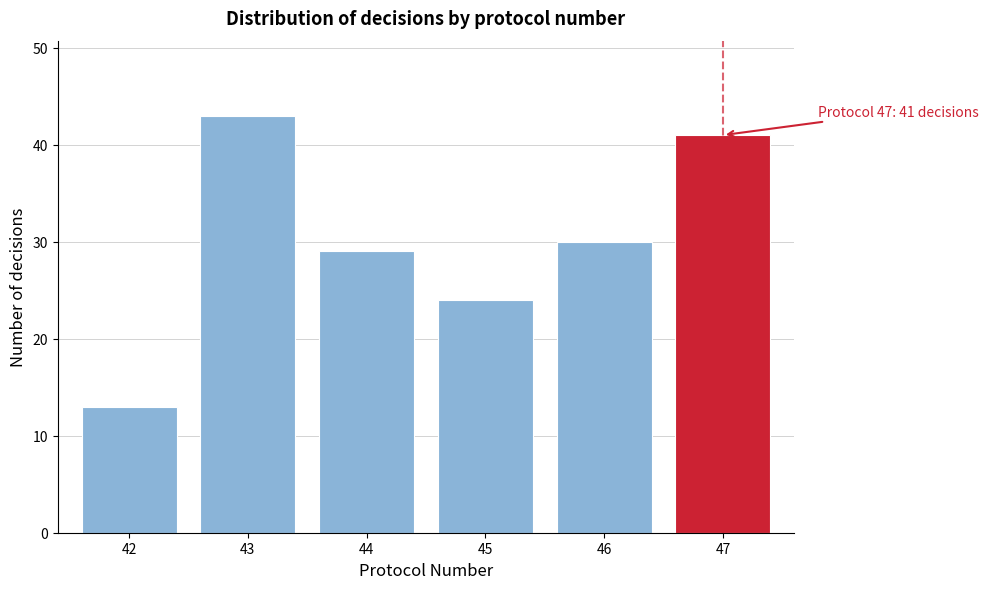

Reading left to right, extract all data points from this chart.

42=13	43=43	44=29	45=24	46=30	47=41